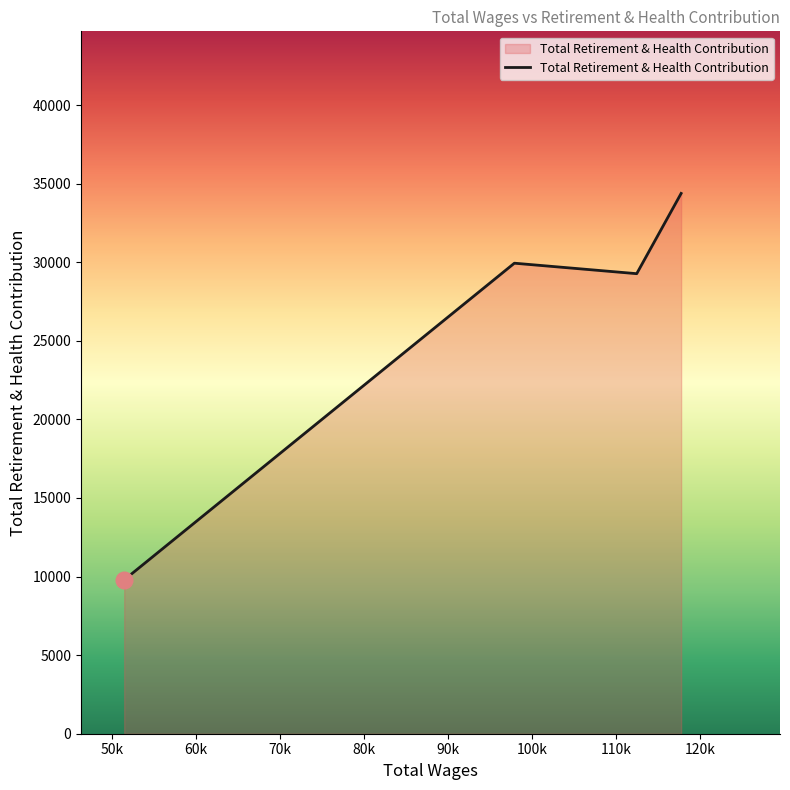

What is the average value?

25842